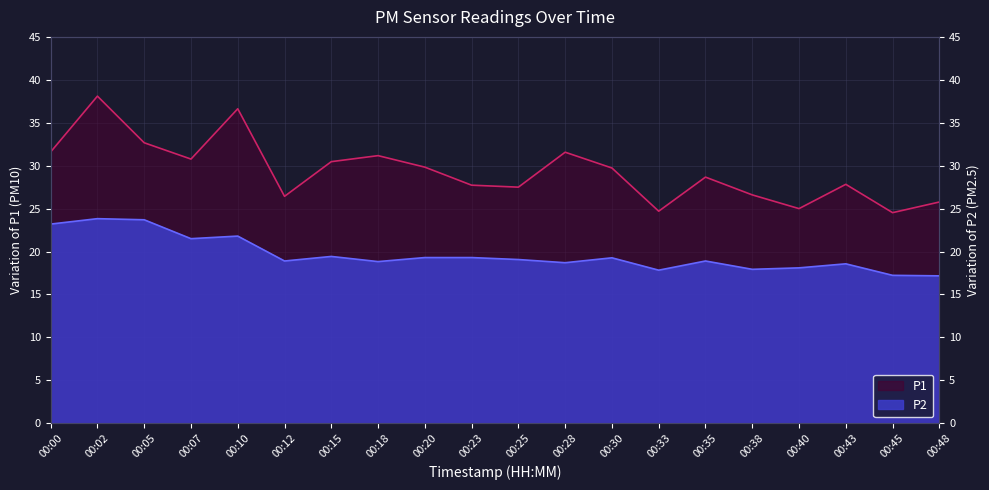

How many lines are shown in the chart?

2